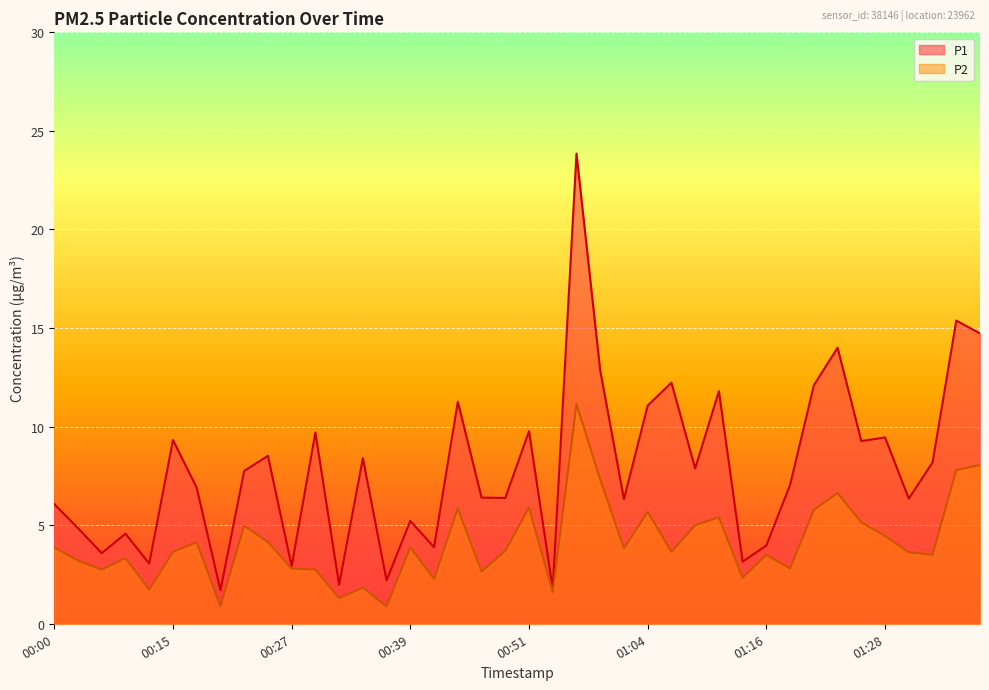

Reading left to right, transcribe all the data shown in this chart.

P1: 6.1	4.8	3.6	4.6	3.0	9.3	6.9	1.7	7.8	8.5	2.9	9.7	2.0	8.4	2.2	5.2	3.9	11.3	6.4	6.4	9.8	1.8	23.9	12.8	6.3	11.1	12.2	7.9	11.8	3.1	4.0	7.0	12.1	14.0	9.3	9.4	6.3	8.2	15.4	14.7
P2: 3.9	3.2	2.8	3.3	1.7	3.6	4.1	0.9	5.0	4.2	2.8	2.8	1.3	1.8	0.9	3.9	2.3	5.8	2.6	3.7	5.9	1.6	11.2	7.3	3.8	5.7	3.6	5.0	5.4	2.3	3.5	2.8	5.8	6.6	5.2	4.5	3.6	3.5	7.8	8.1